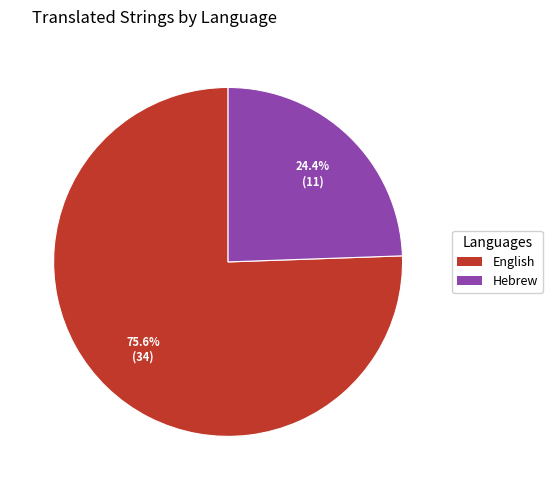

Is there any slice that represents more than half of the pie?

Yes